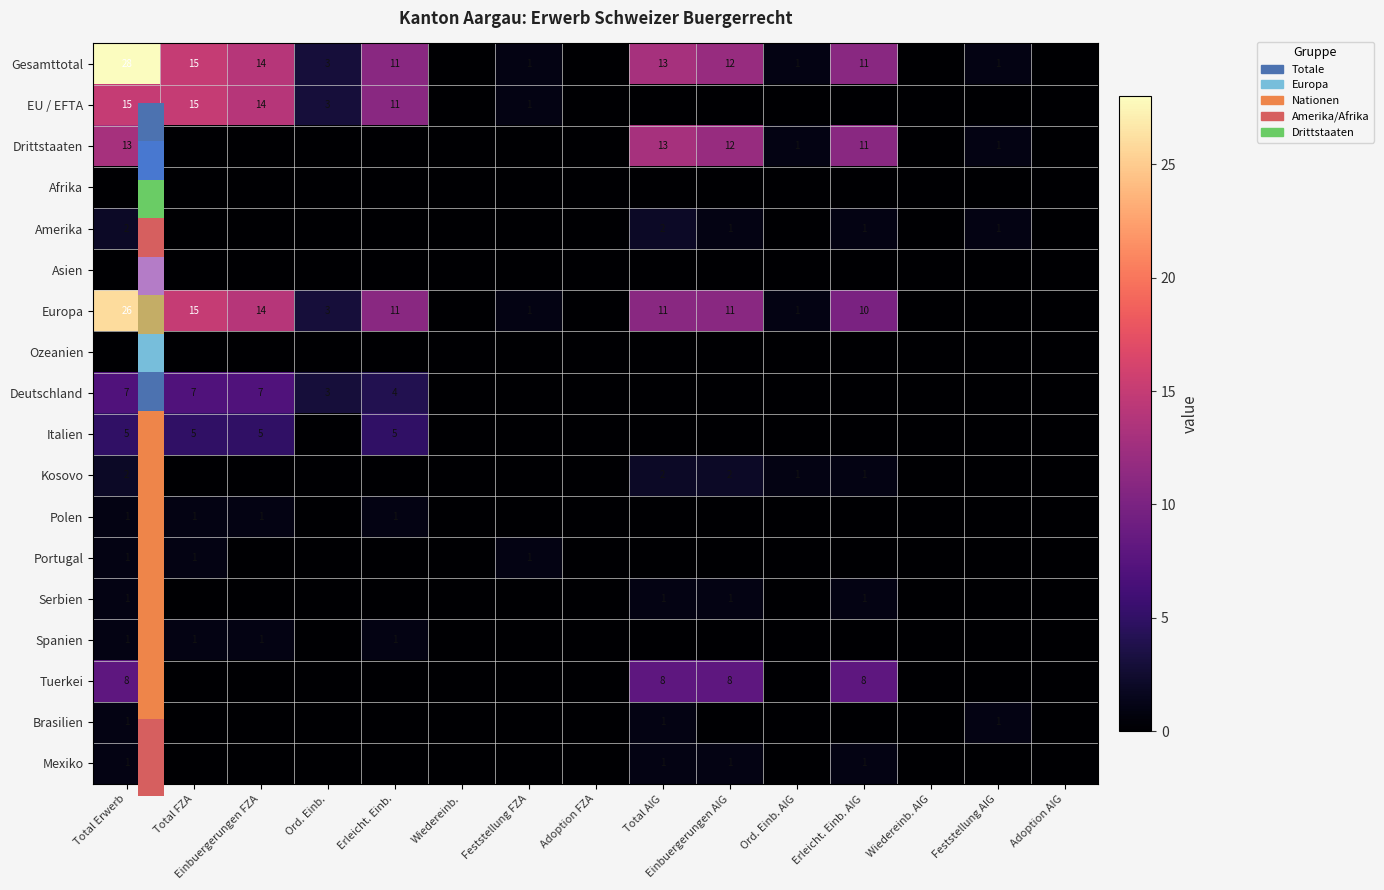

Is the value of Serbien at Total FZA greater than the value of Kosovo at Total AIG?

No